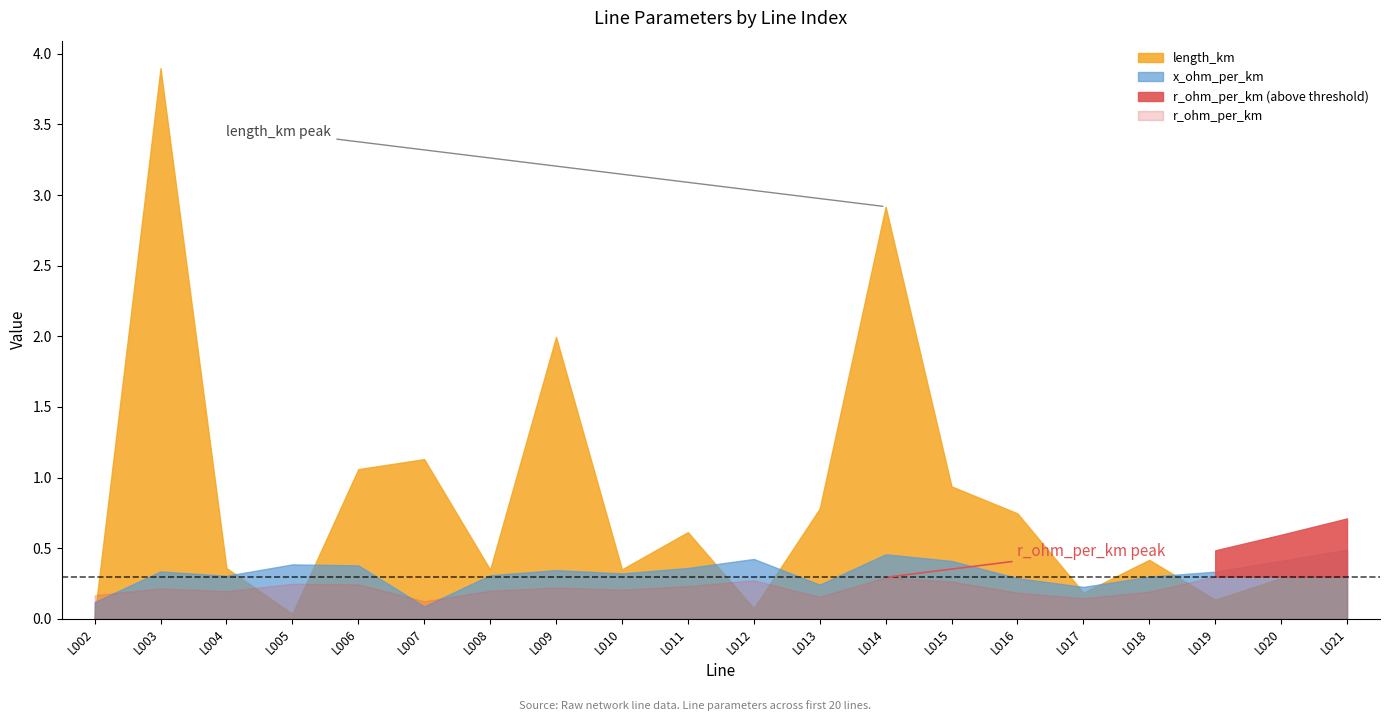

What are all the series names shown in the legend?

r_ohm_per_km, x_ohm_per_km, length_km